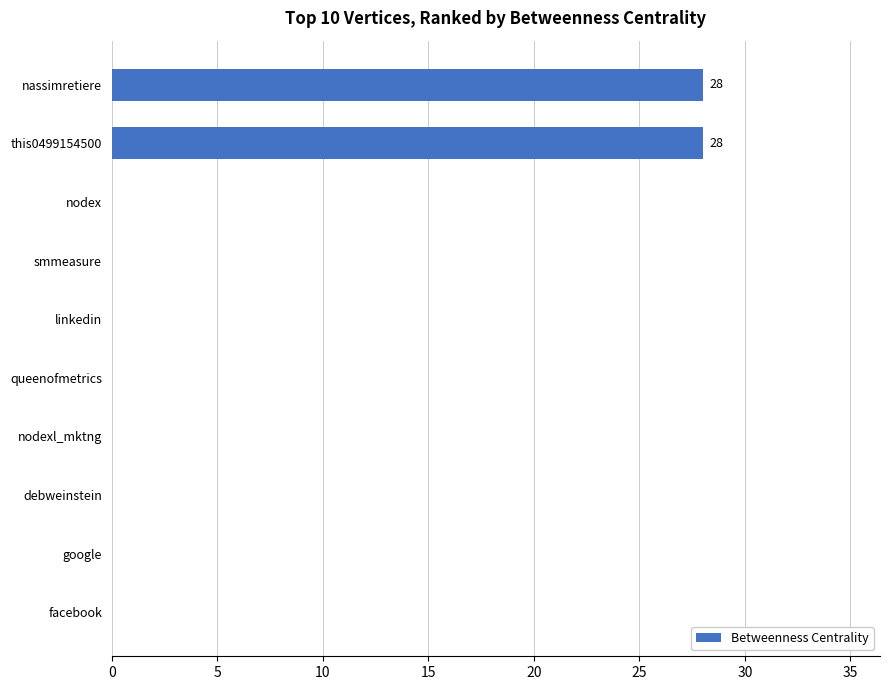

Reading top to bottom, what are all the values shown in this chart?

nassimretiere=28	this0499154500=28	nodex=0	smmeasure=0	linkedin=0	queenofmetrics=0	nodexl_mktng=0	debweinstein=0	google=0	facebook=0